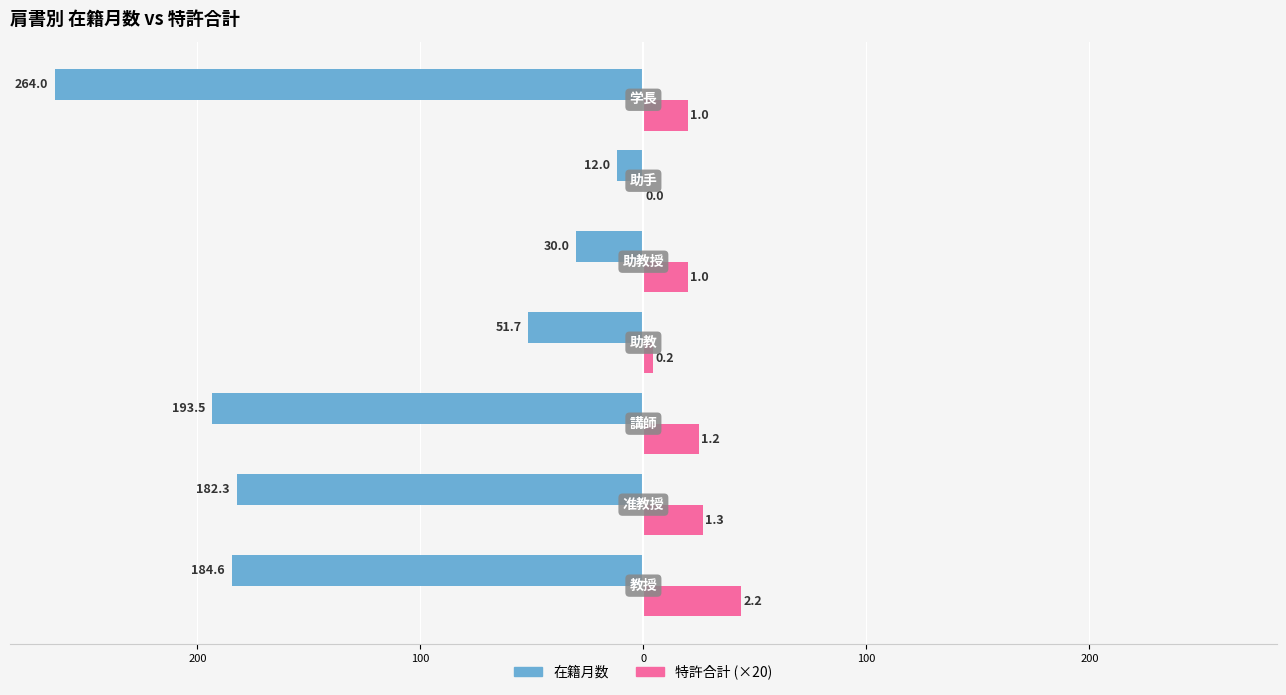

What are all the series names shown in the legend?

在籍月数, 特許合計 (×20)